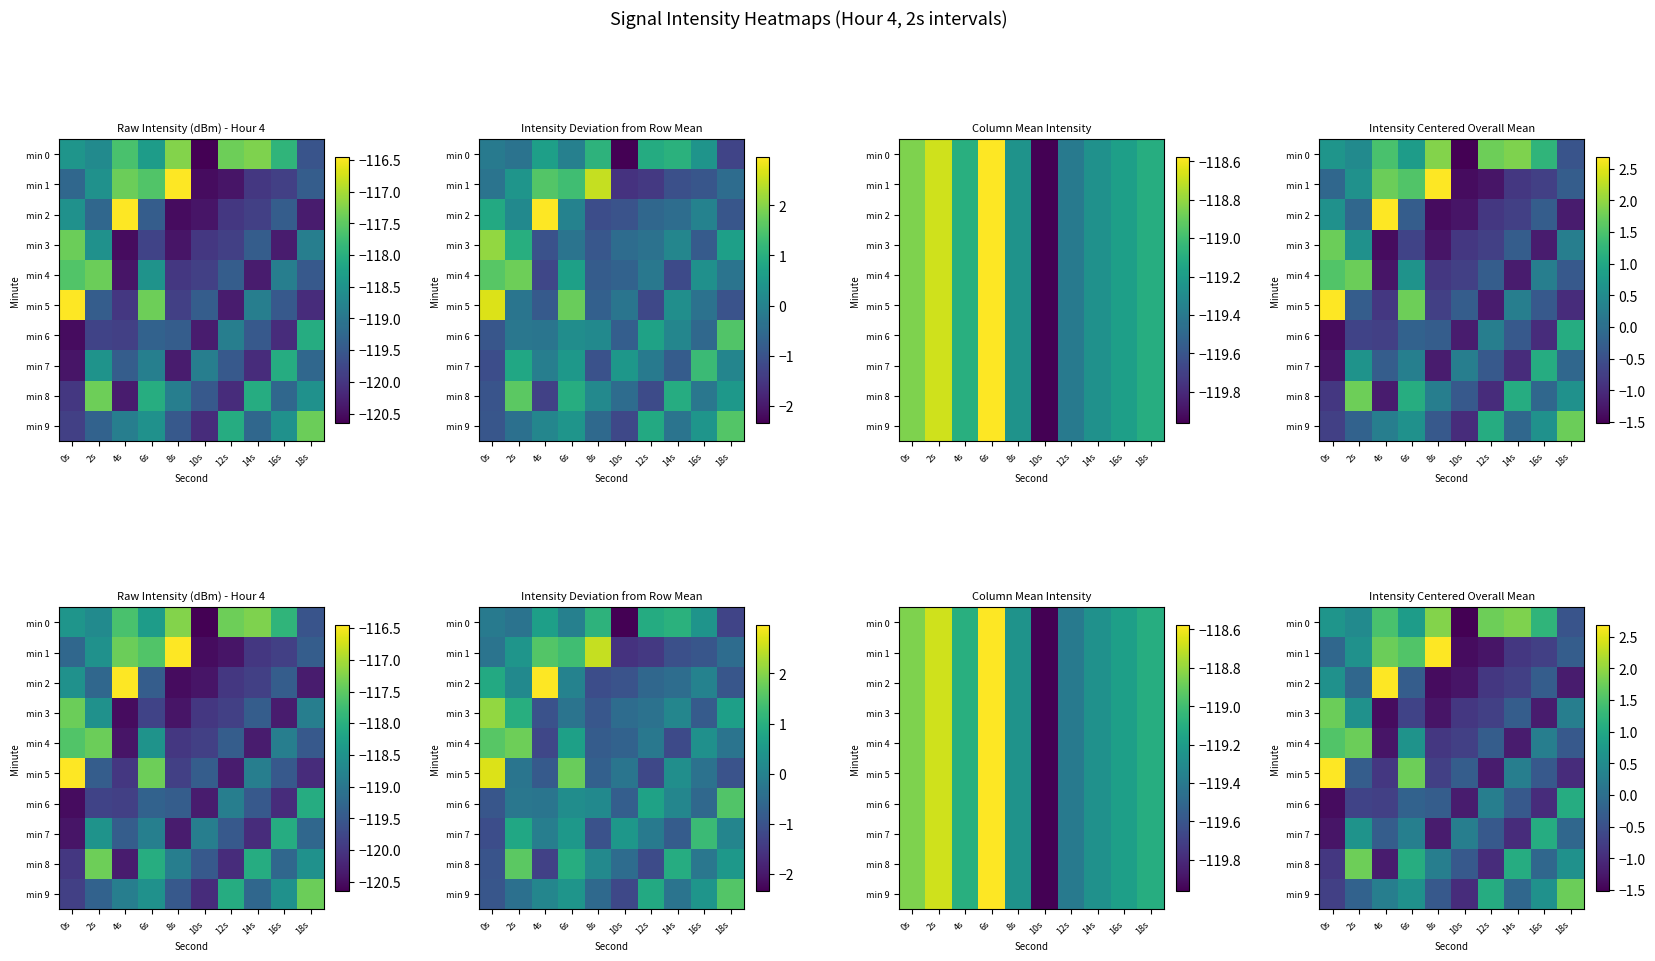

What is the maximum value shown in the chart?

2.7